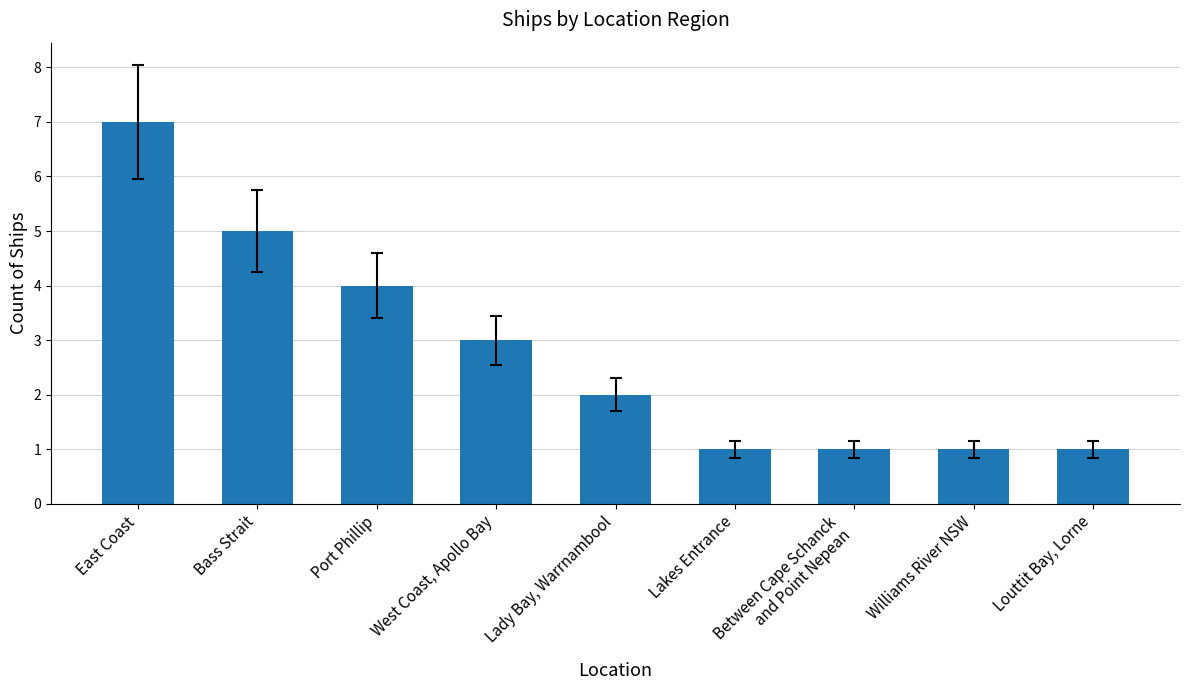

What is the minimum value shown in the chart?

1